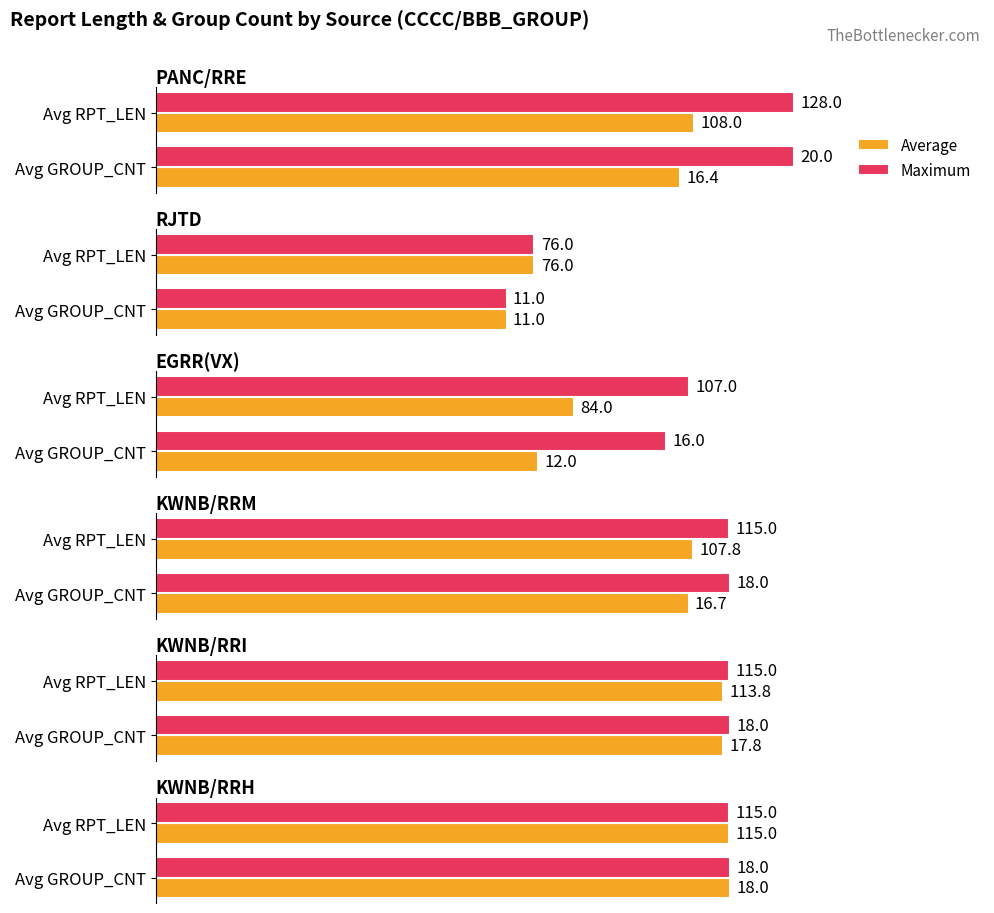

How many categories are shown in the chart?

2